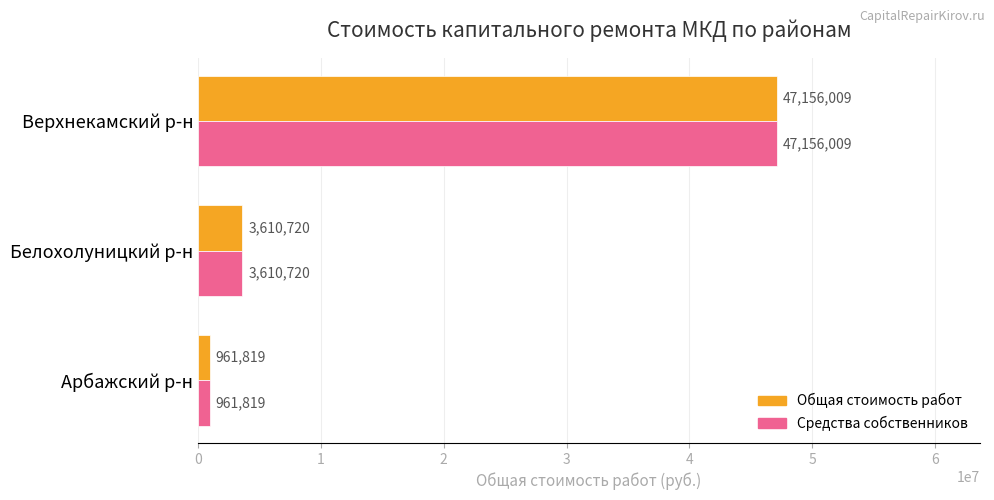

Is it true that Средства собственников equals 3610720 at Белохолуницкий р-н?

True